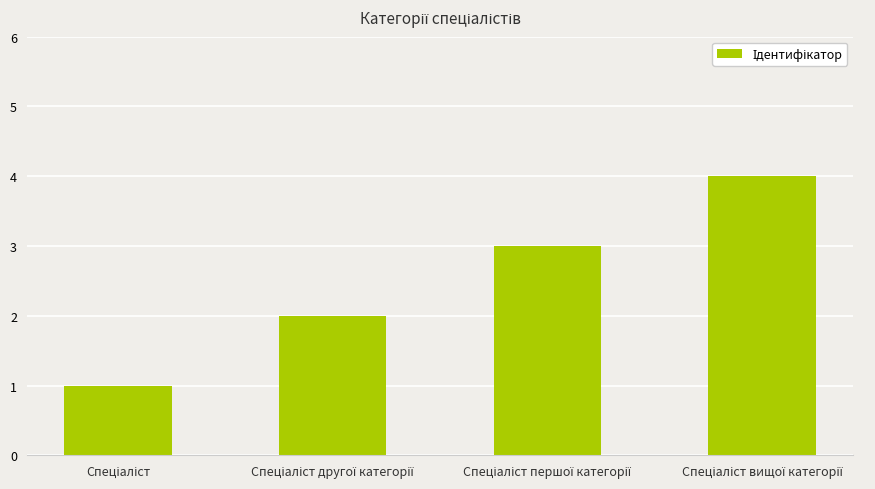

What is the difference between the maximum and minimum values?

3